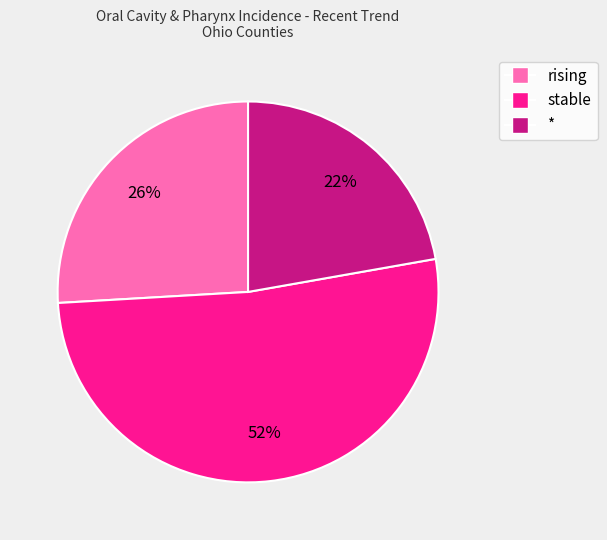

Rank the categories by value from highest to lowest.

stable, rising, *